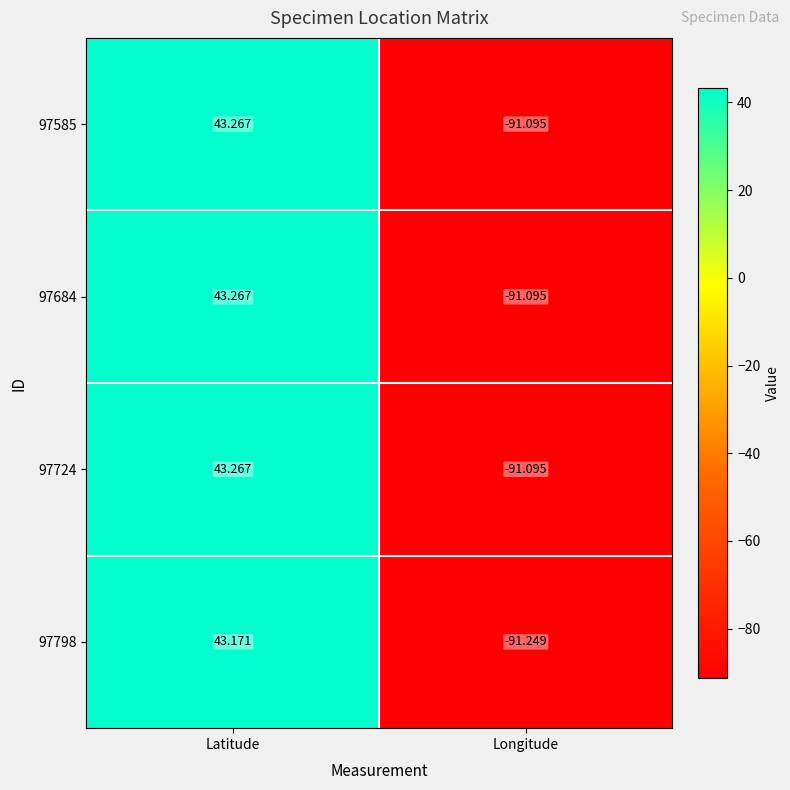

At which category is the sum across all series the highest?

Latitude